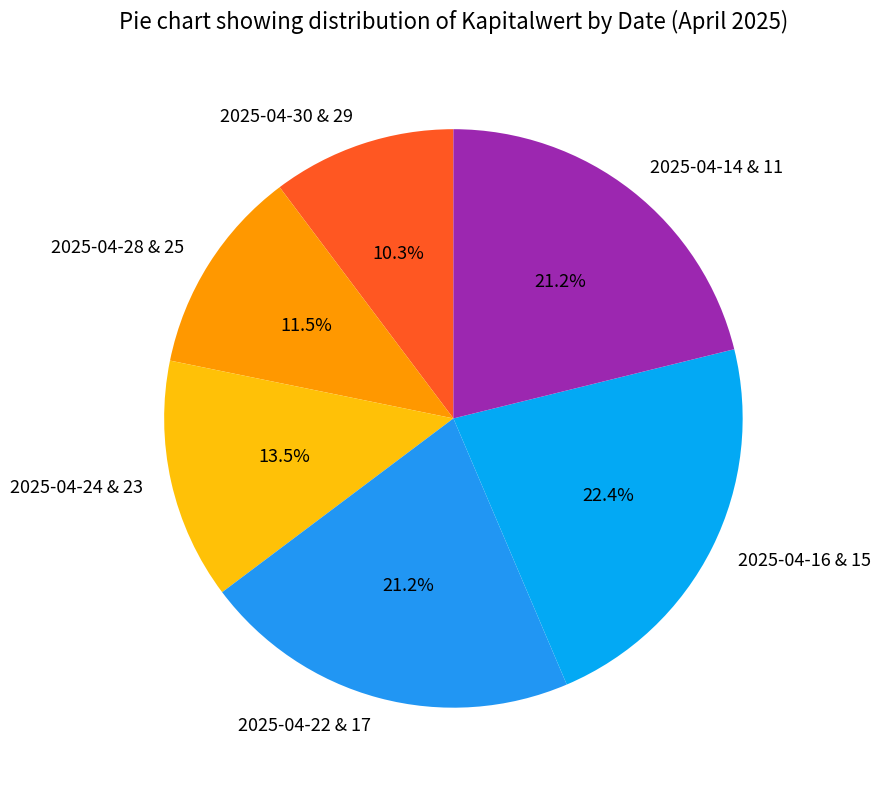

Is there a majority slice in this chart?

No